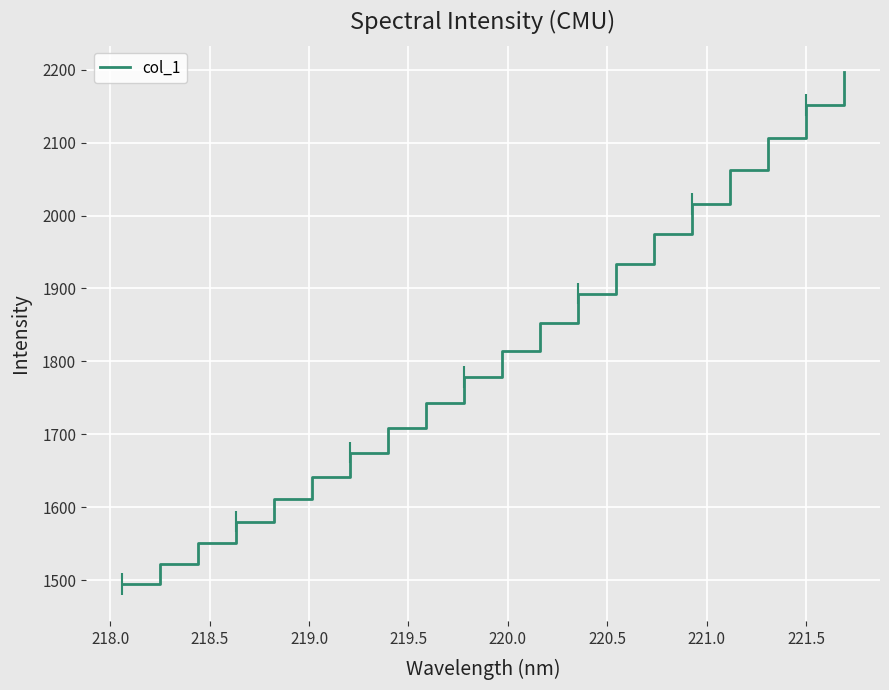

What is the average value?

1815.4